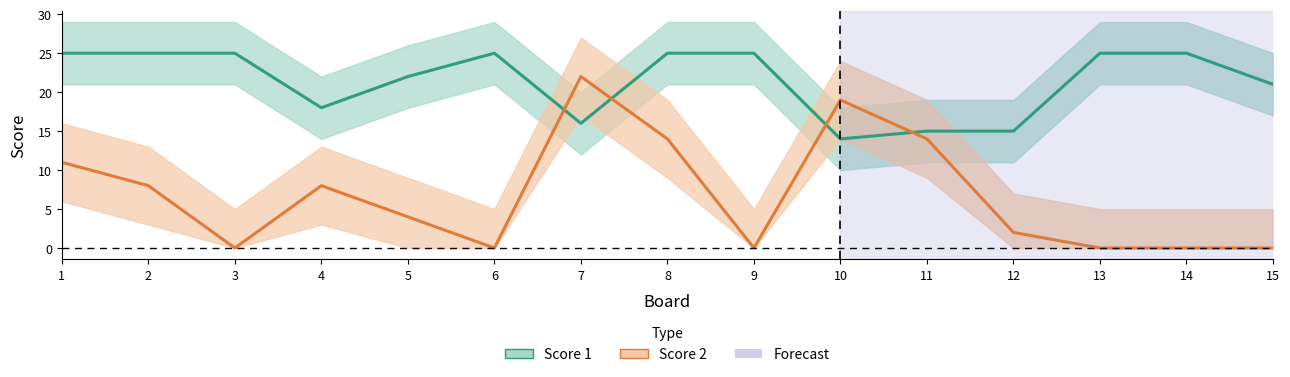

List the series in order of their overall mean, lowest first.

Score 2, Score 1